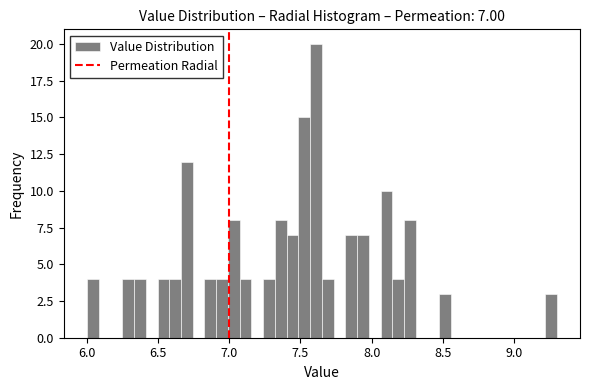

Read against the x-axis, roughly where is the centre of the tallest bar?

7.60